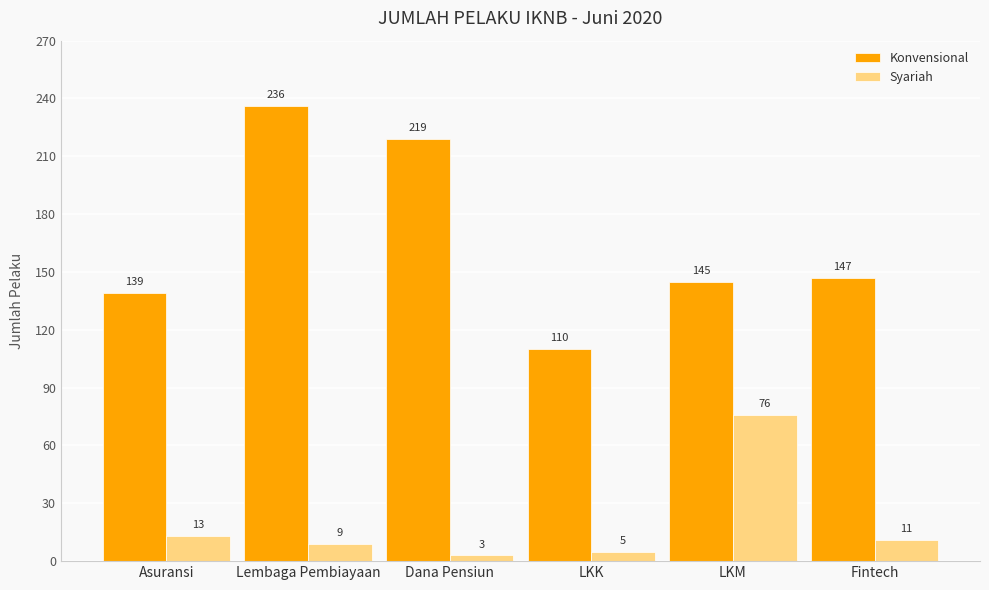

Where is Syariah nearest to the value 39?

Asuransi